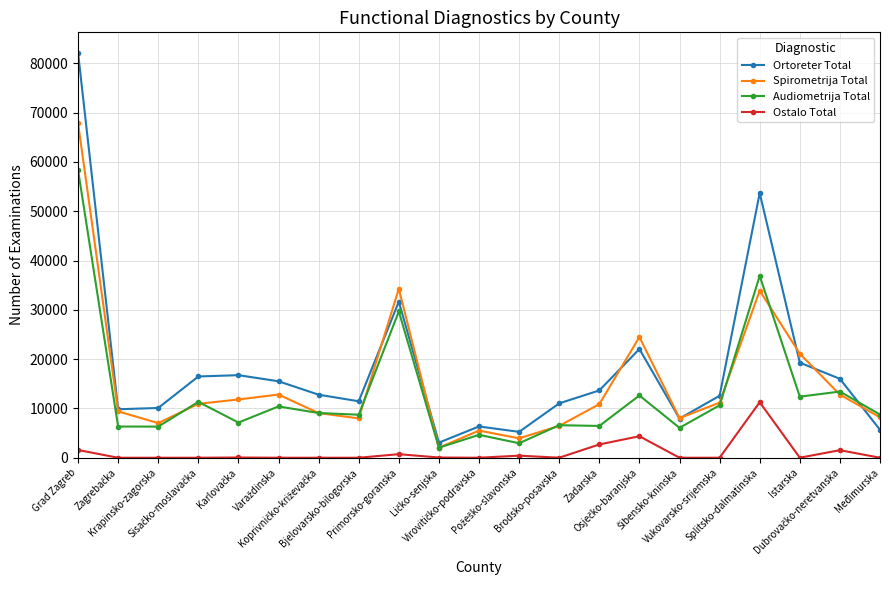

What is the maximum value shown in the chart?

82171